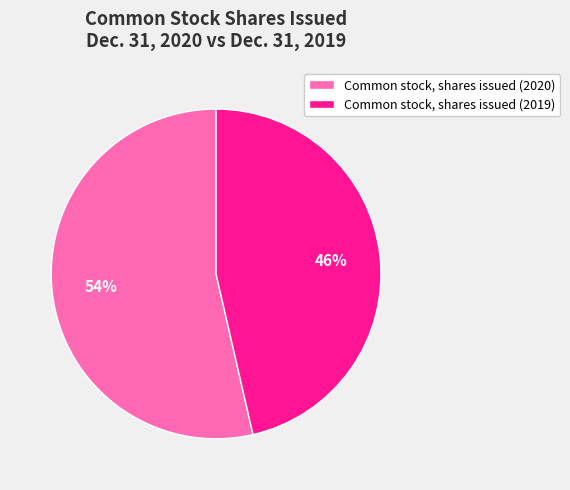

Combined, do Common stock, shares issued (2019) and Common stock, shares issued (2020) account for over 50%?

Yes